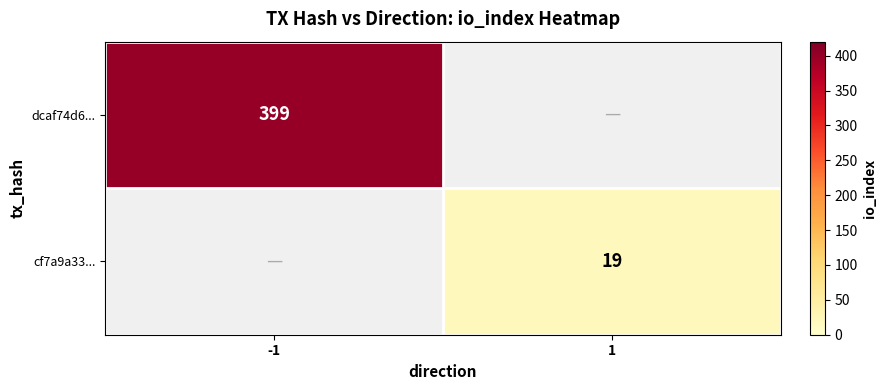

The cf7a9a33... series shows 25.9 at 1. True or false?

False